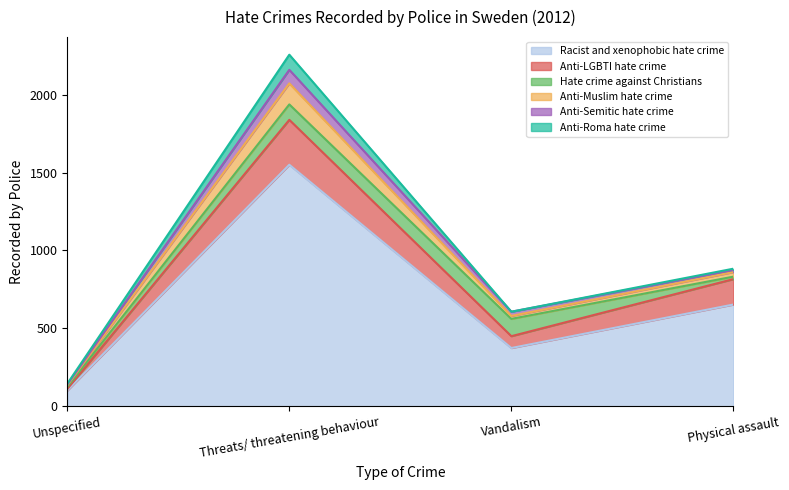

How many lines are shown in the chart?

6